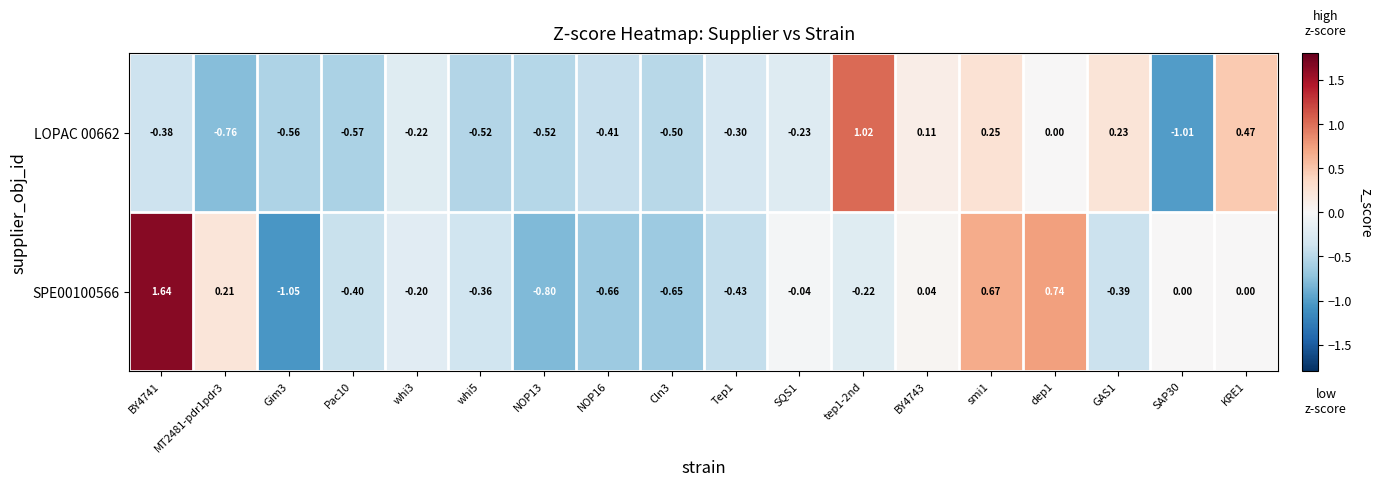

Is the value of LOPAC 00662 at smi1 greater than the value of SPE00100566 at BY4741?

No